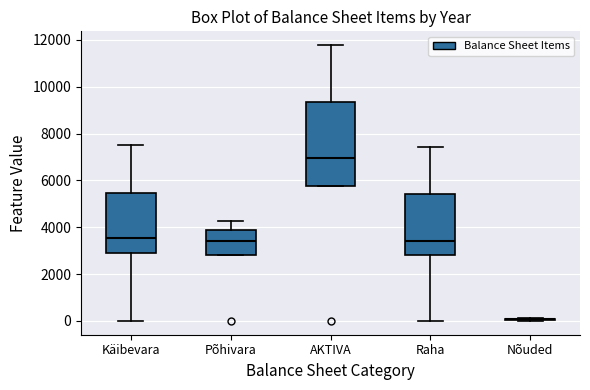

Reading left to right, transcribe this box plot: for each box, give where its median line is, the range the box spans, and where its two whiskers end, as read against the y-axis. The values are not printed on the chart, so give them approximately, as read against the axis.

Käibevara: median 3600, box 3000 to 5400, whiskers 0 to 7600
Põhivara: median 3400, box 2800 to 3800, whiskers 2800 to 4200
AKTIVA: median 7000, box 5800 to 9400, whiskers 5800 to 11800
Raha: median 3400, box 2800 to 5400, whiskers 0 to 7400
Nõuded: box collapsed to a line at 0, whiskers 0 to 200